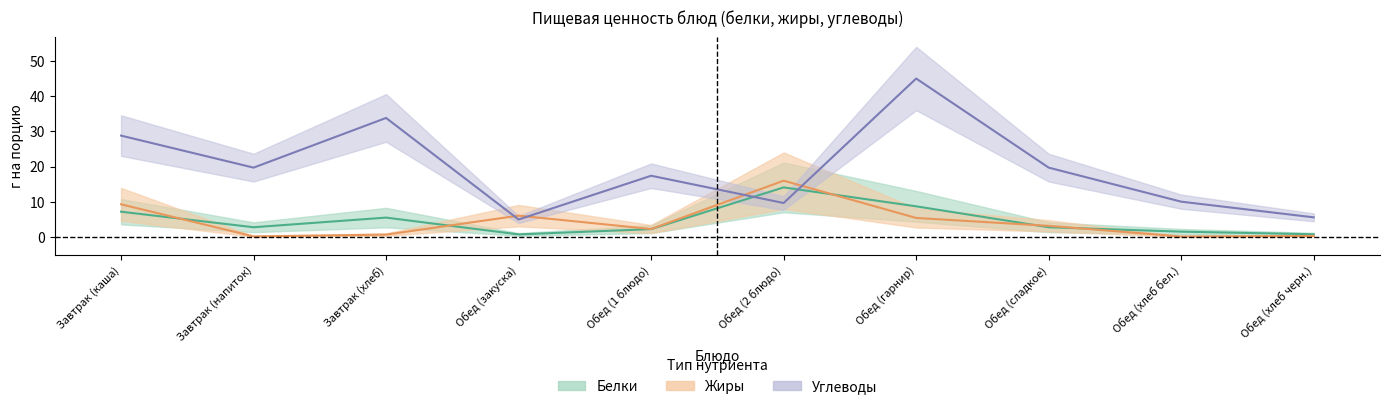

Is the value of Жиры at Обед (1 блюдо) greater than the value of Белки at Обед (закуска)?

Yes